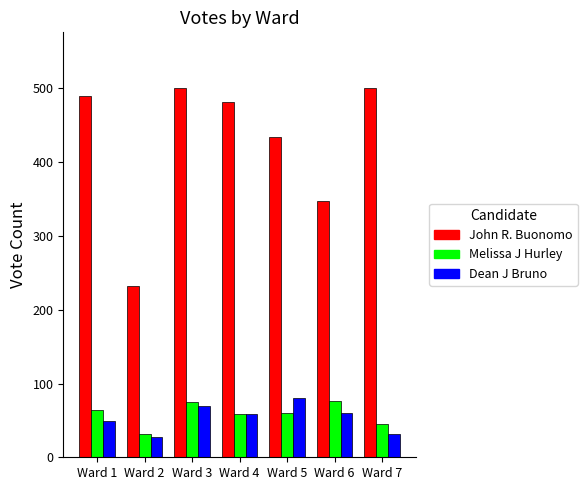

Are the bars grouped side by side (vs. stacked)?

Yes